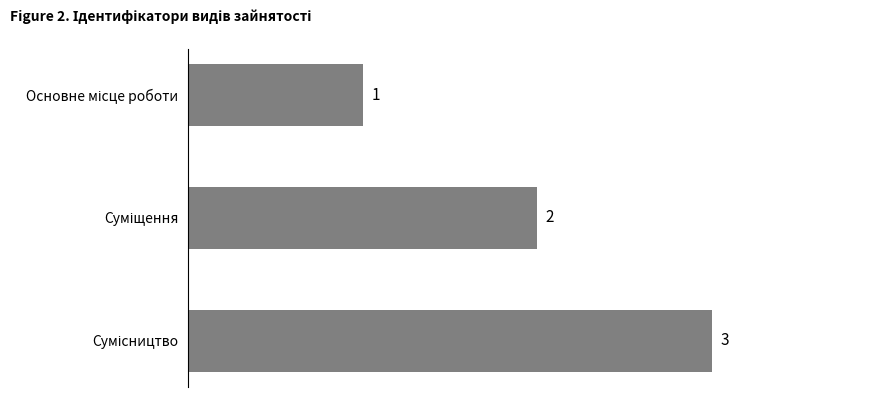

What is the average value?

2